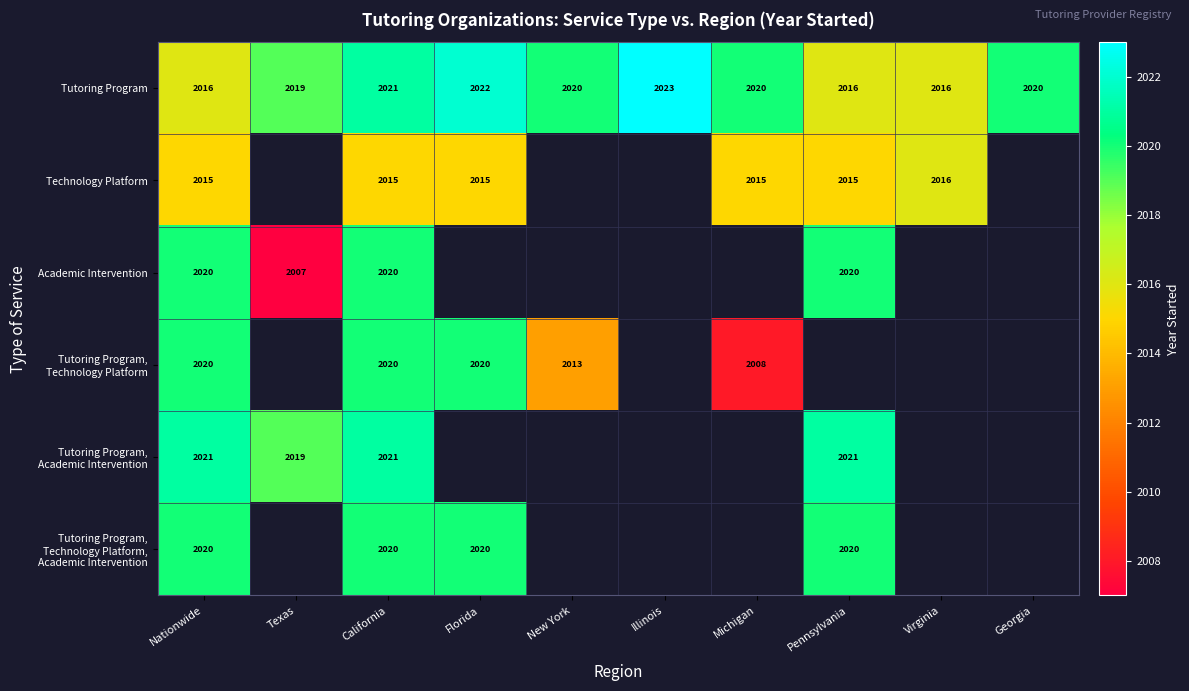

The Technology Platform series shows 2016 at Virginia. True or false?

True